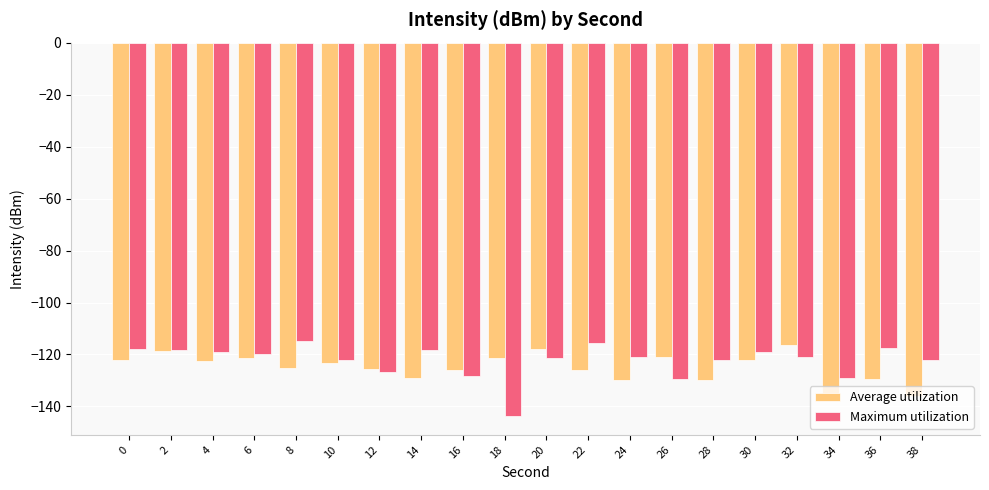

Does the chart contain stacked bars?

No